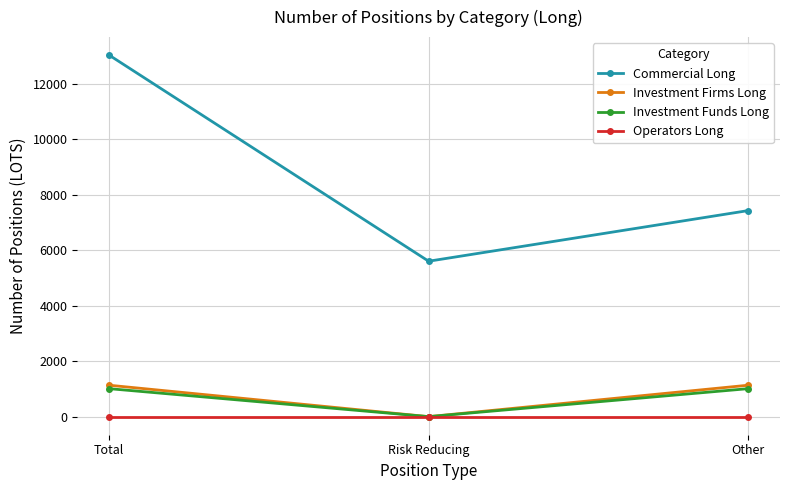

Is it true that Investment Firms Long equals 0 at Risk Reducing?

True